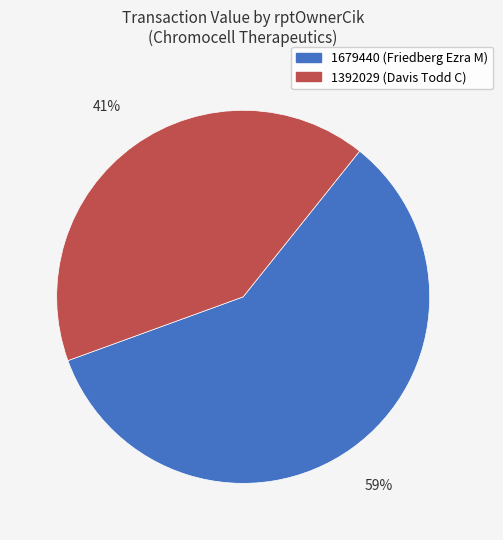

To the nearest percent, what is the average slice percentage?

50%